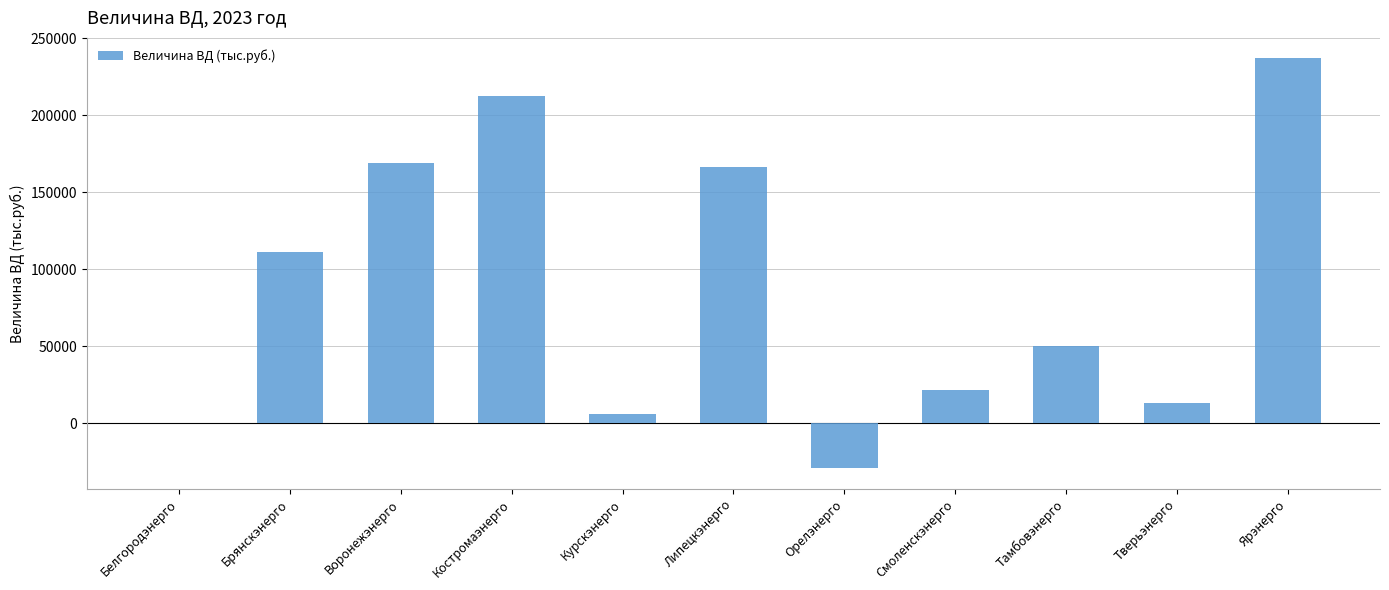

Where is the data nearest to the value 103843?

Брянскэнерго